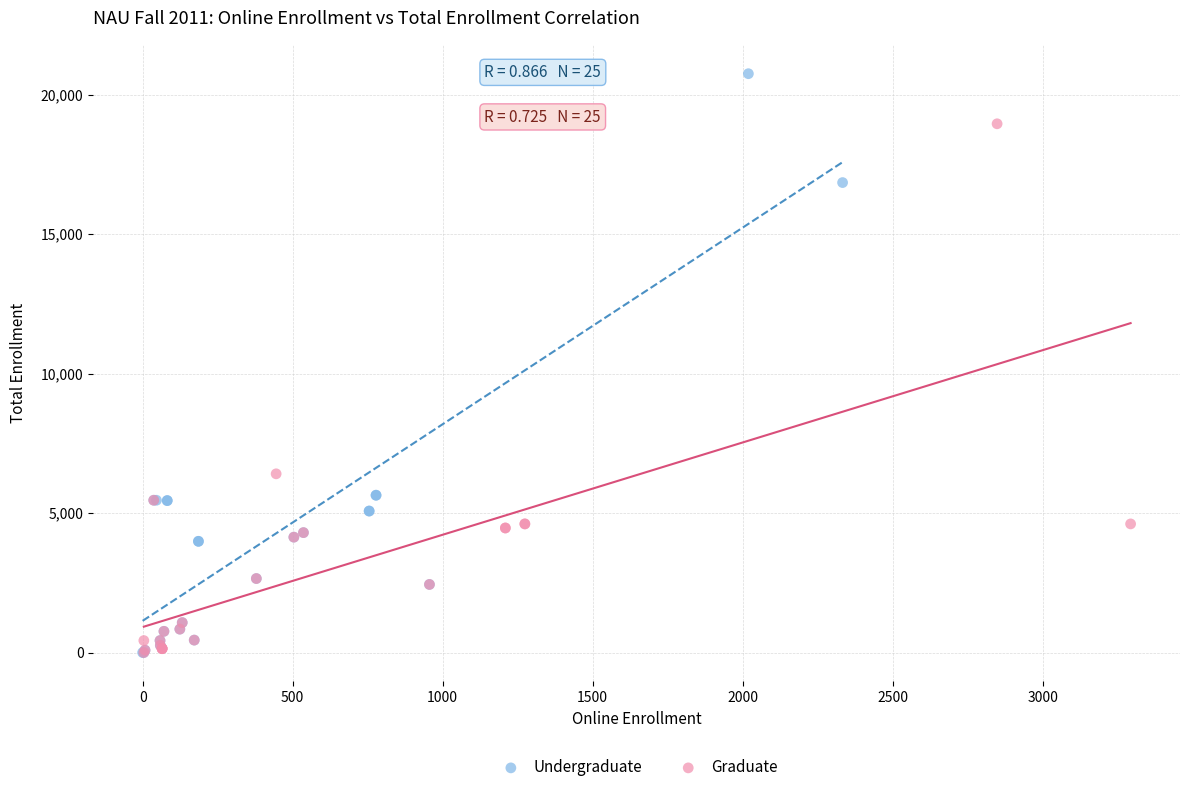

Which series has the largest Y range (max minus min)?

Undergraduate